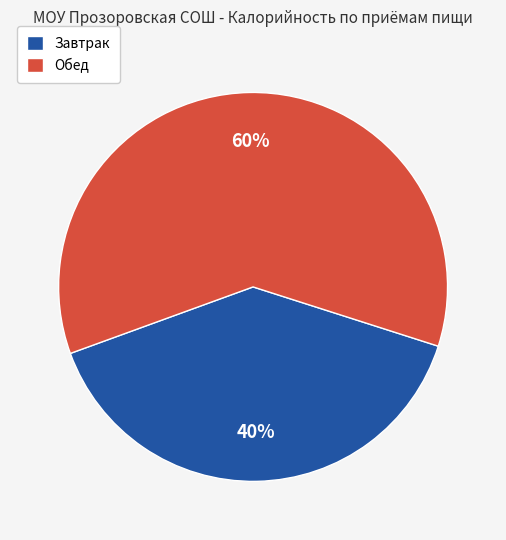

Do Завтрак and Обед together represent more than half of the pie?

Yes